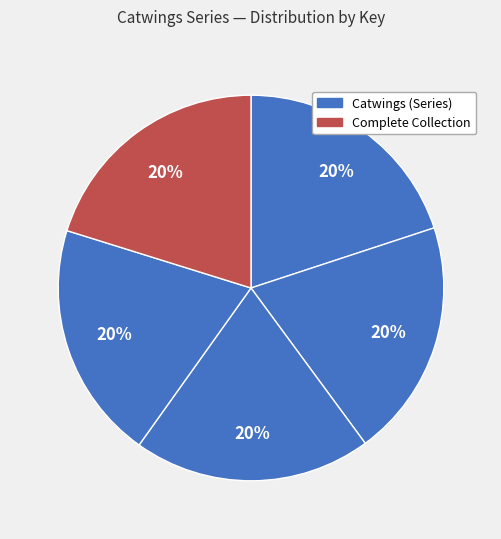

How many segments does this pie chart have?

5